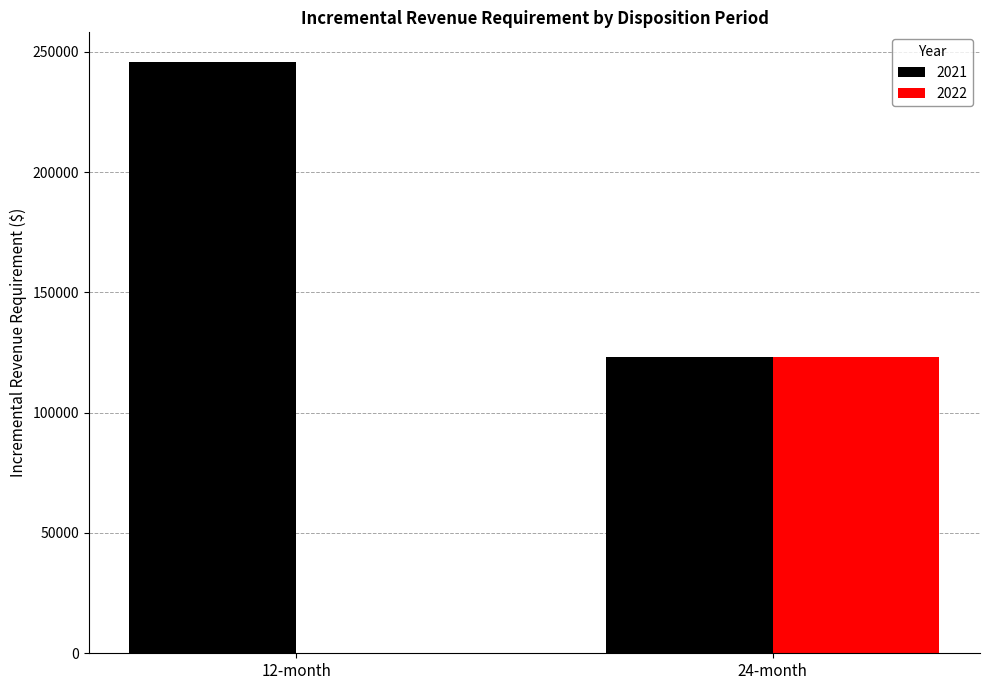

Is it true that 2021 equals 123216.9 at 24-month?

True